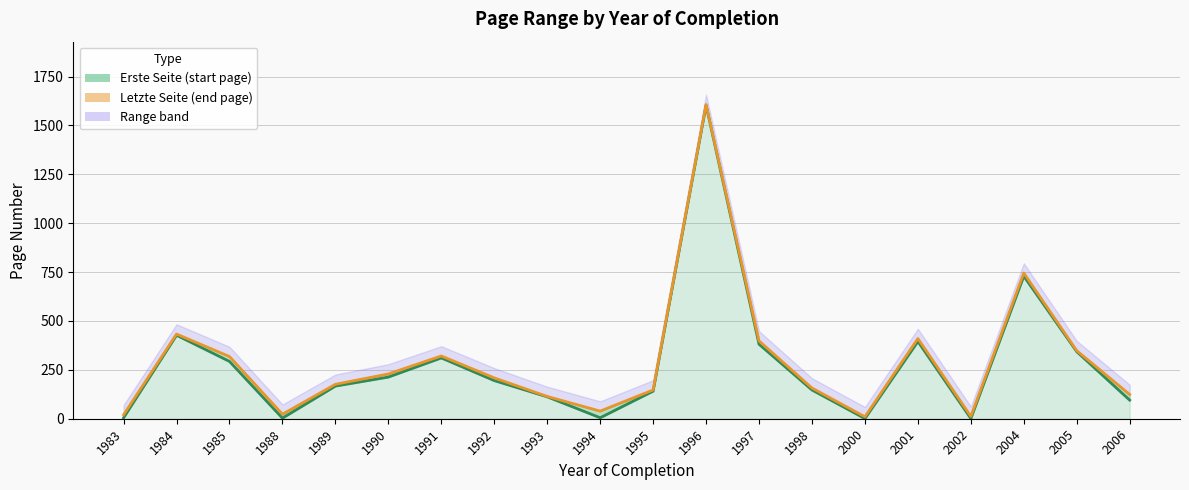

What is the difference between the maximum and second lowest values in the Erste Seite series?

1602